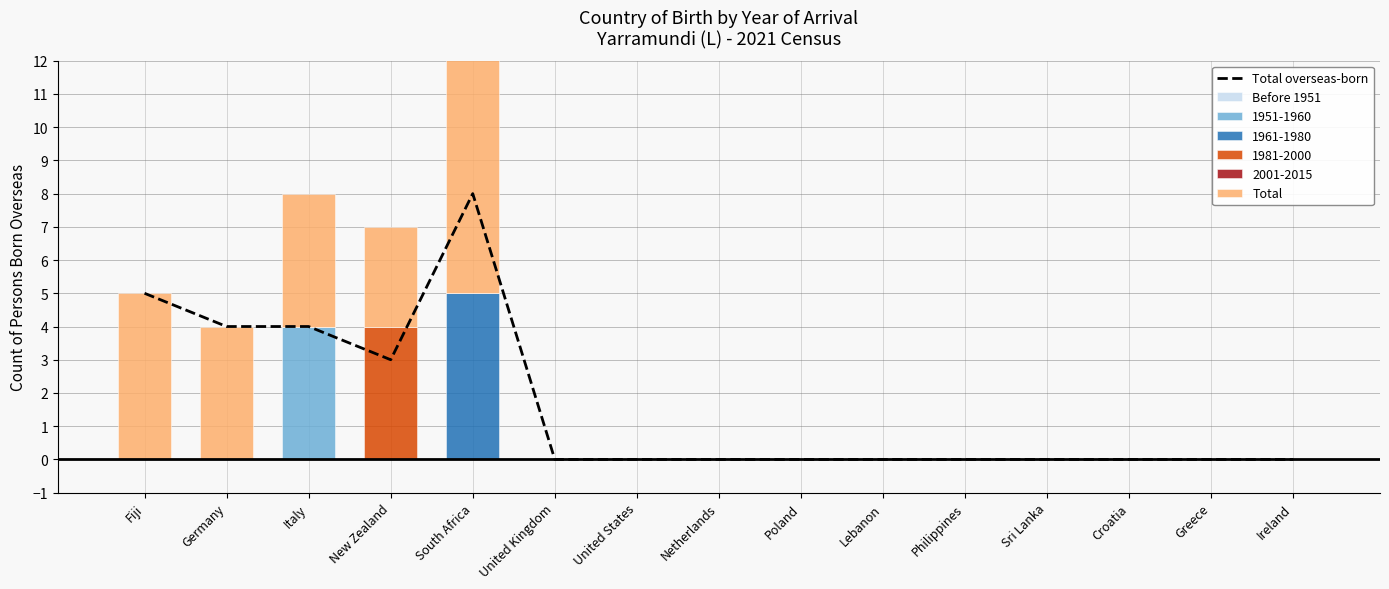

What is the average value of the Total overseas-born series?

2